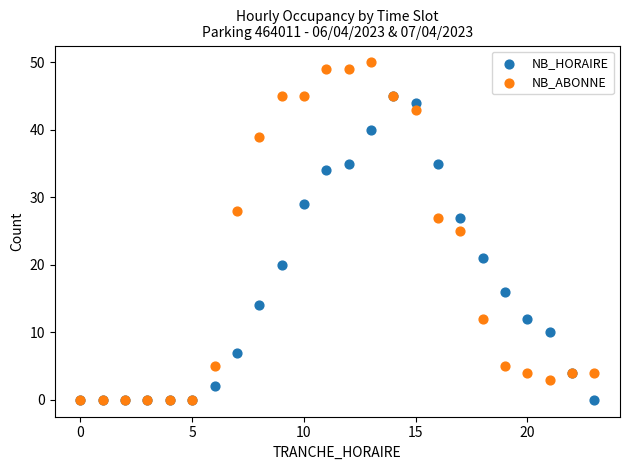

In the NB_HORAIRE series, what Y value is closest to 22?

21